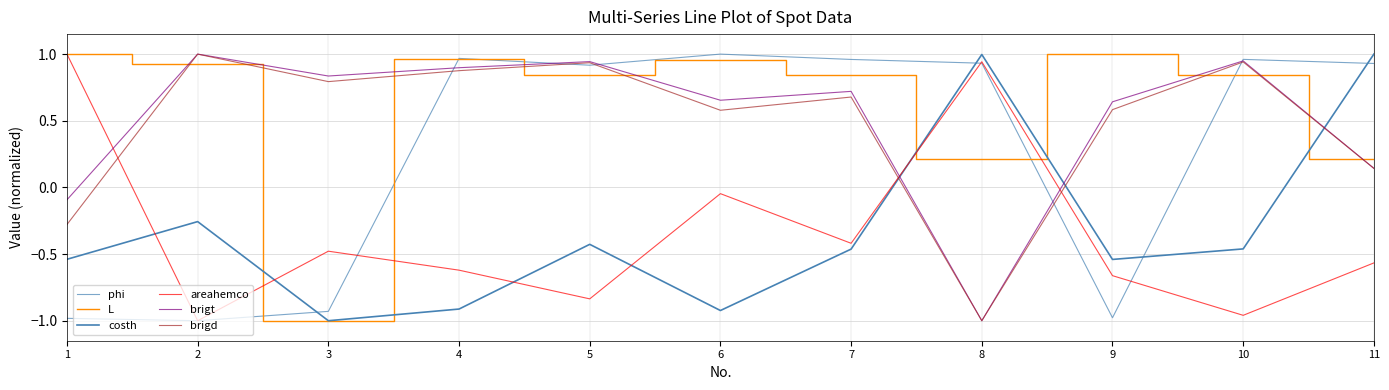

How many lines are shown in the chart?

6